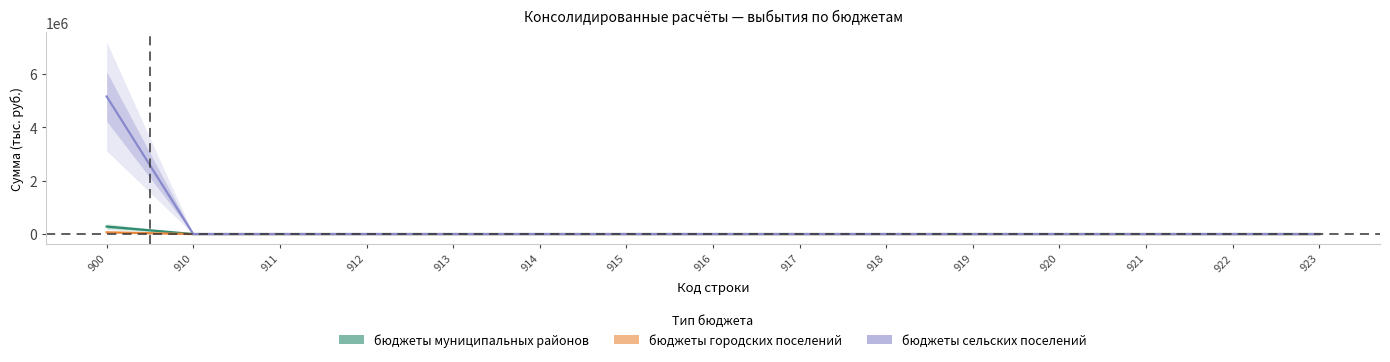

Is the value of бюджеты сельских поселений at 923 greater than the value of бюджеты муниципальных районов at 912?

No